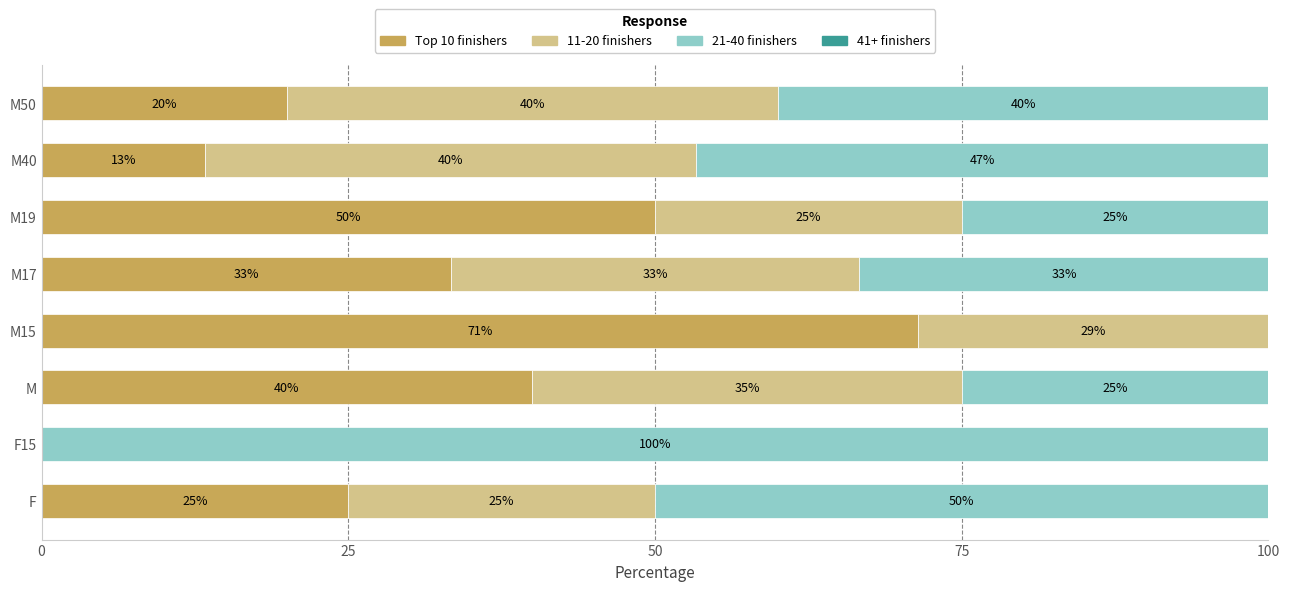

What is the total value across all series at M19?

100.0